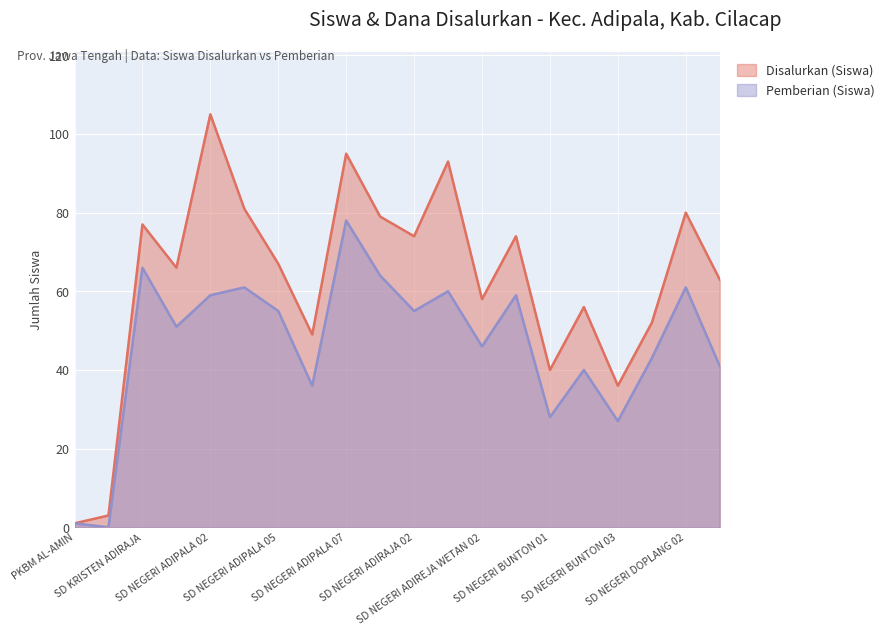

Which category has the lowest value in the Disalurkan (Siswa) series?

PKBM AL-AMIN